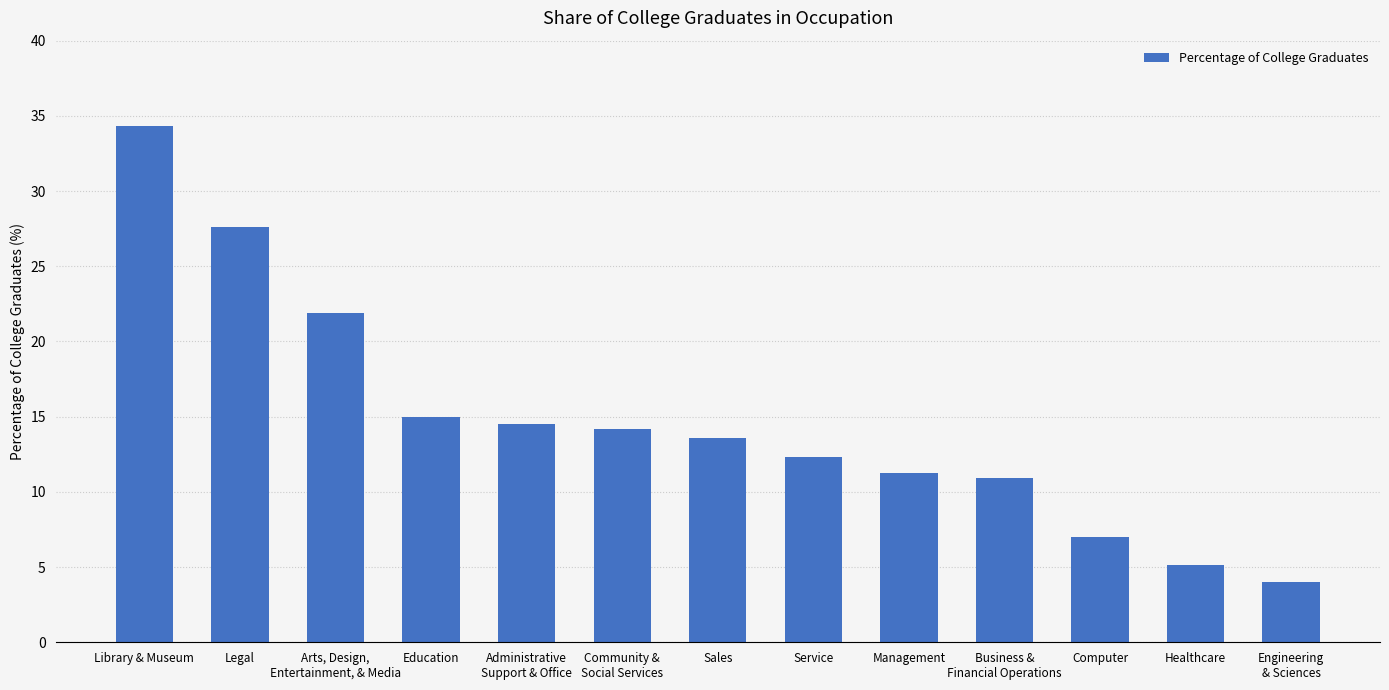

What is the sum of all values?

191.7